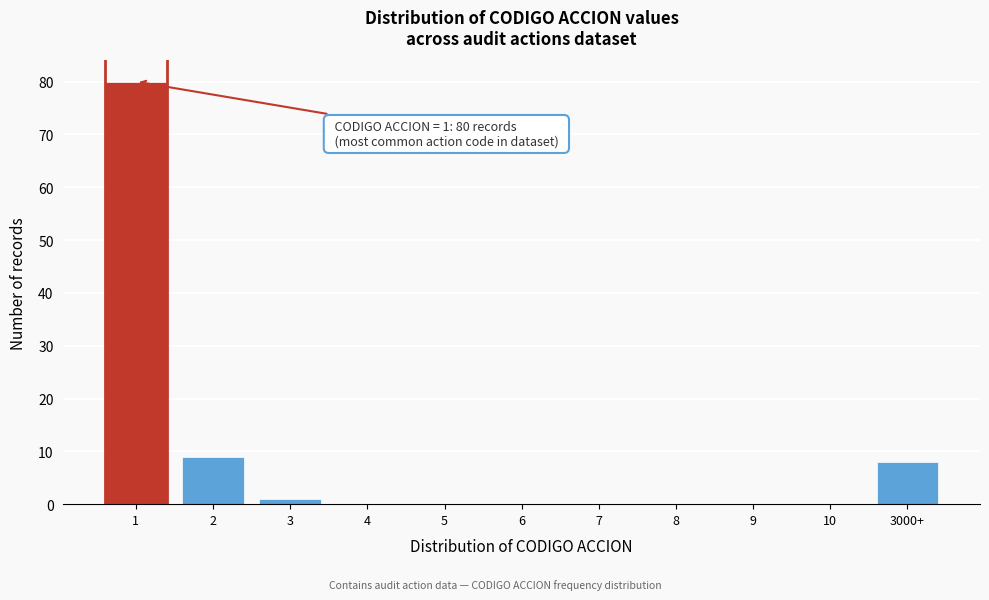

Reading left to right, list all the values displayed in this chart.

1=80	2=9	3=1	4=0	5=0	6=0	7=0	8=0	9=0	10=0	3000+=8